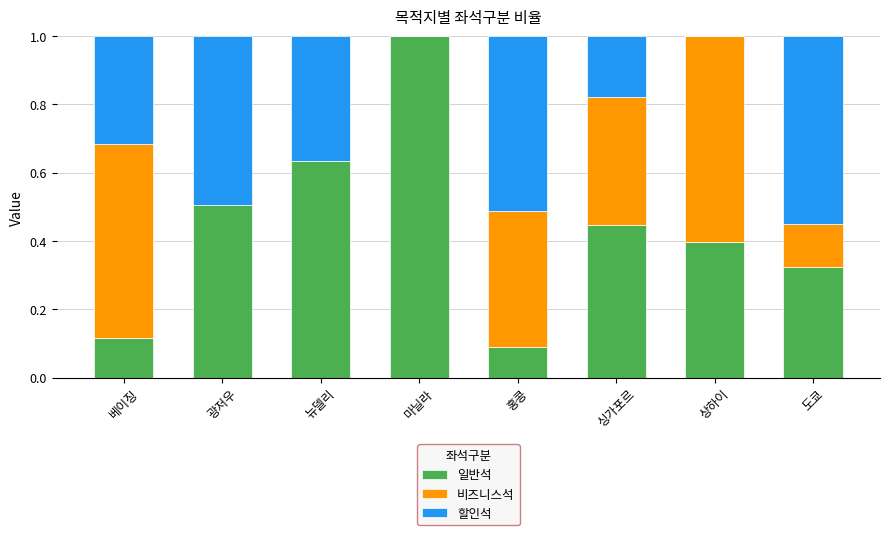

What is the maximum value for 일반석?

1.0